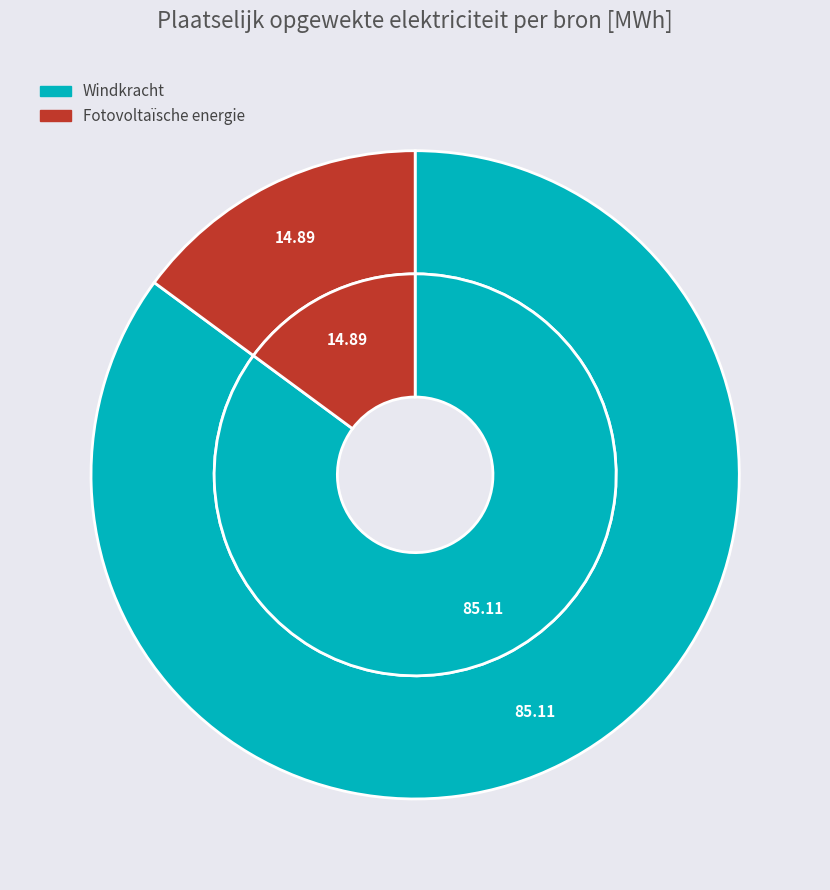

Is there any slice that represents more than half of the pie?

Yes